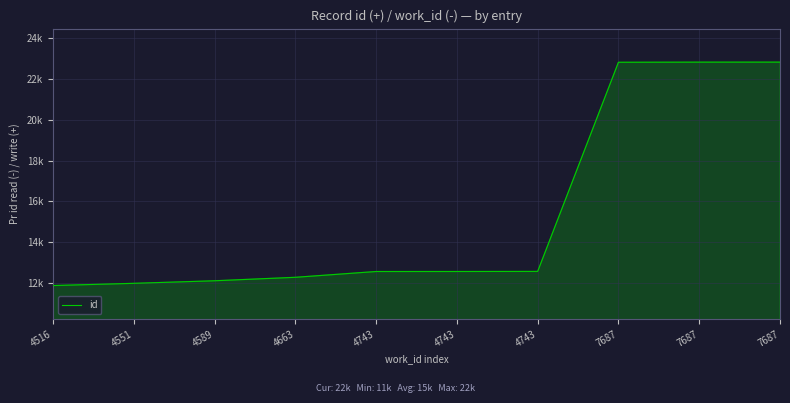

At which category does the chart reach its minimum across all series?

4516